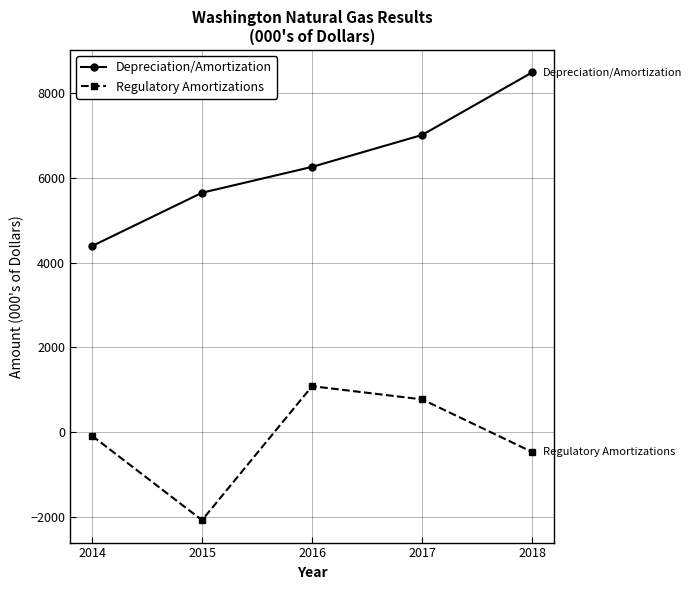

What is the difference between the second highest and minimum values in the Depreciation/Amortization series?

2625